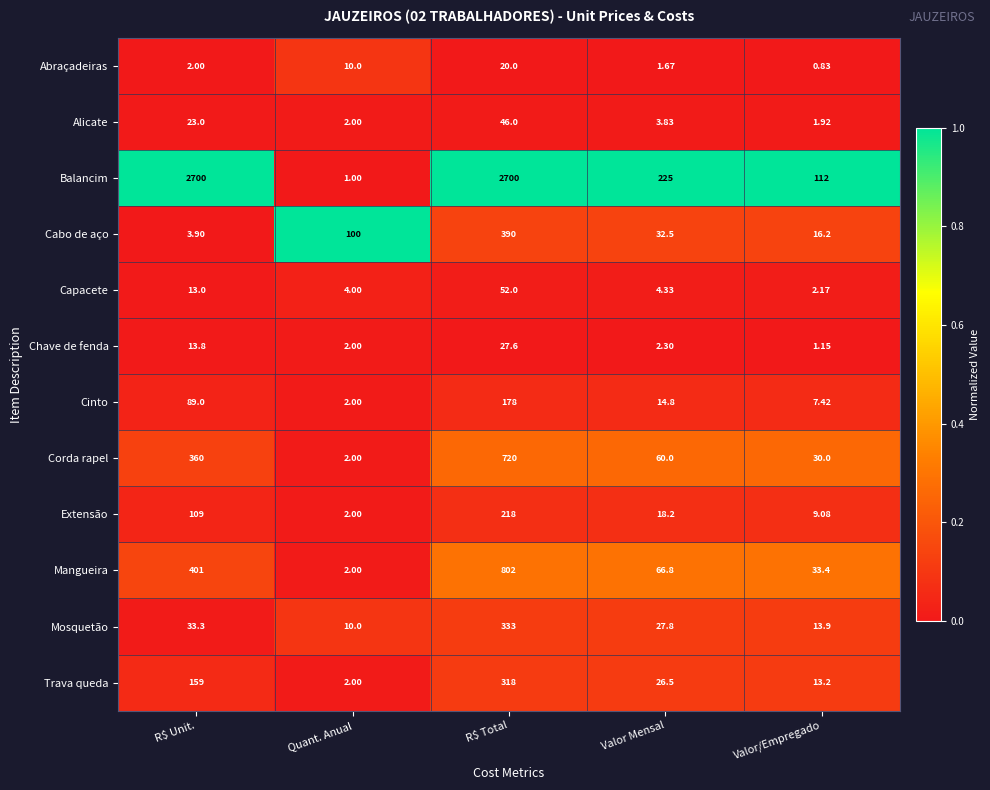

Which label corresponds to the smallest value in the chart?

Valor/Empregado